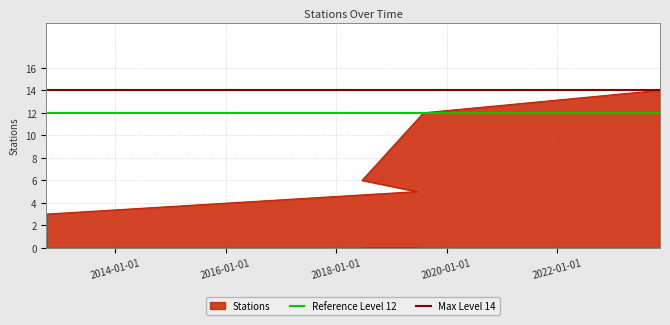

What is the value of the Reference Level 12 point at the 1st from the left?

12